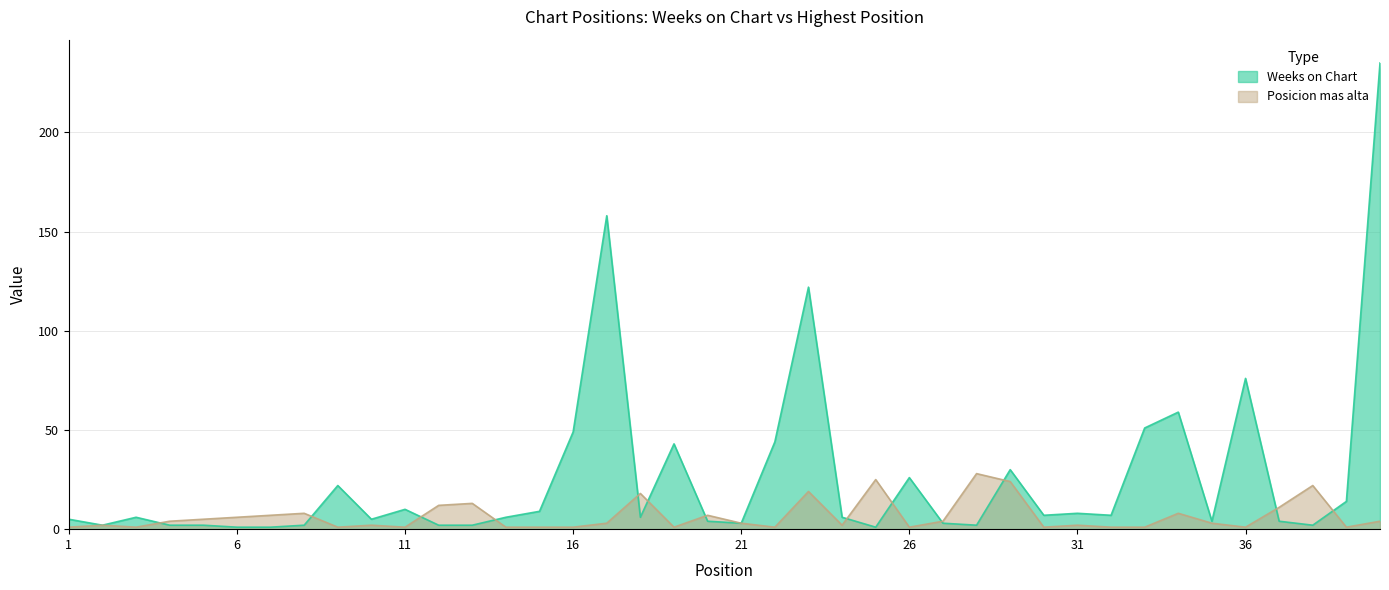

After their last crossing, which series has the higher values: Weeks on Chart or Posicion mas alta?

Weeks on Chart